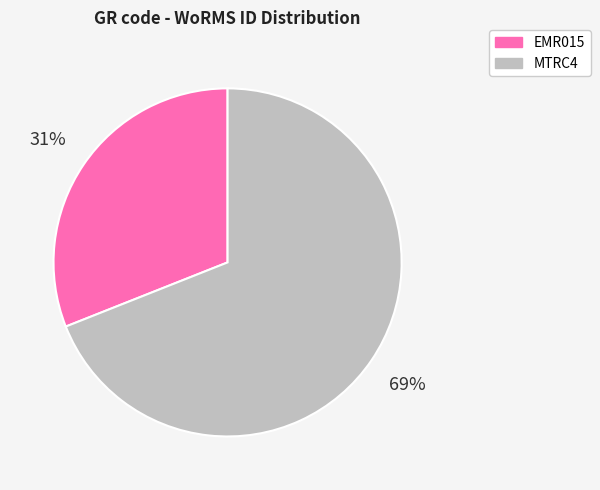

Does any single category account for the majority?

Yes